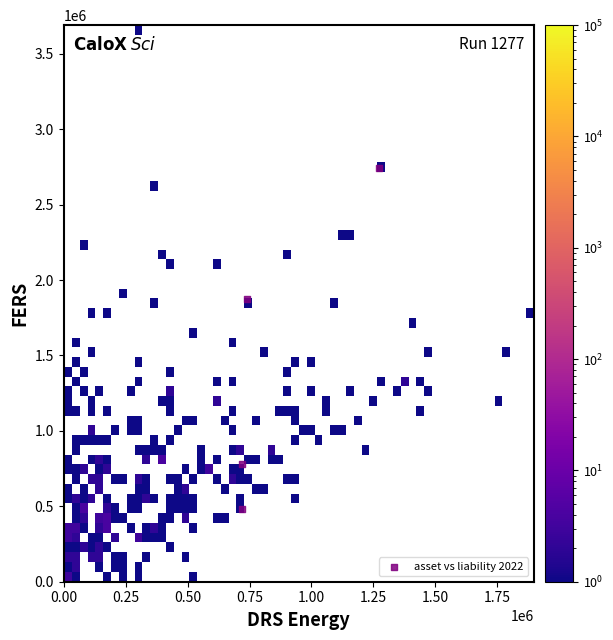

What is the average Y value?

1469586.0